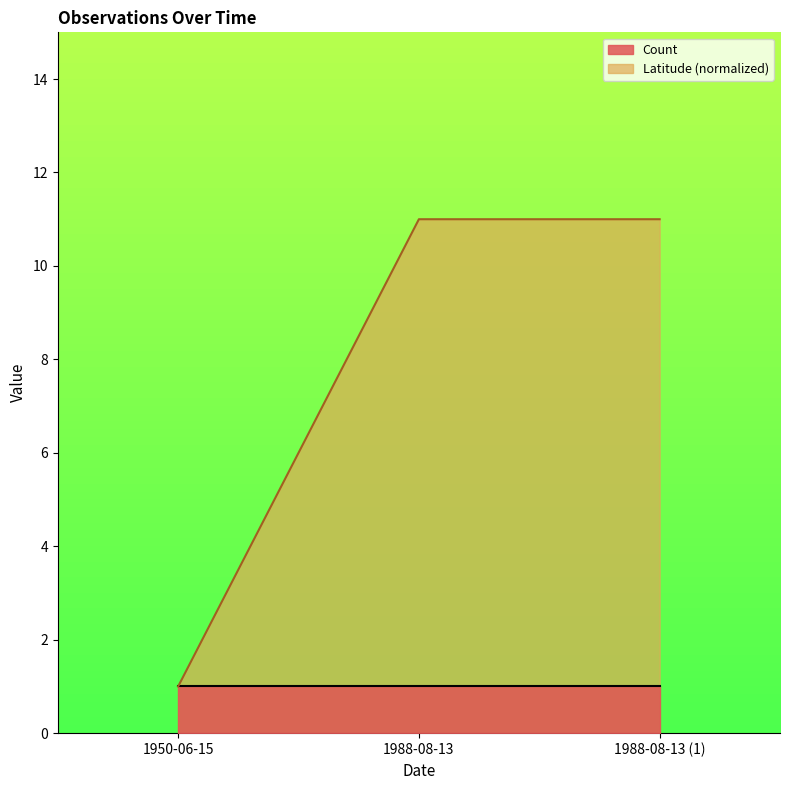

What is the greatest value displayed?

11.0